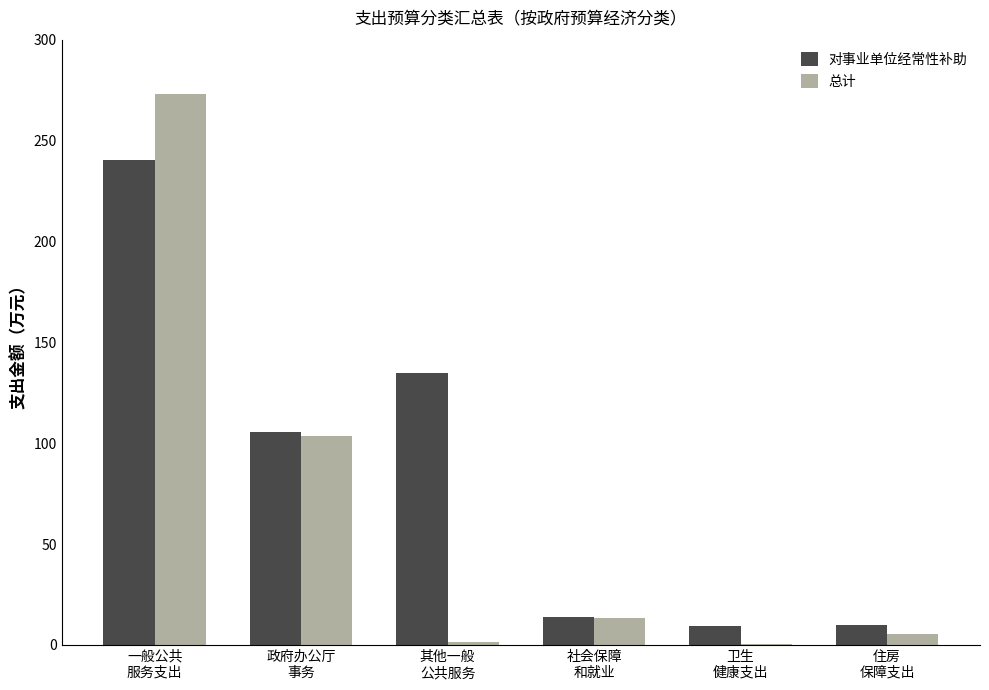

Count the number of data series in this chart.

2